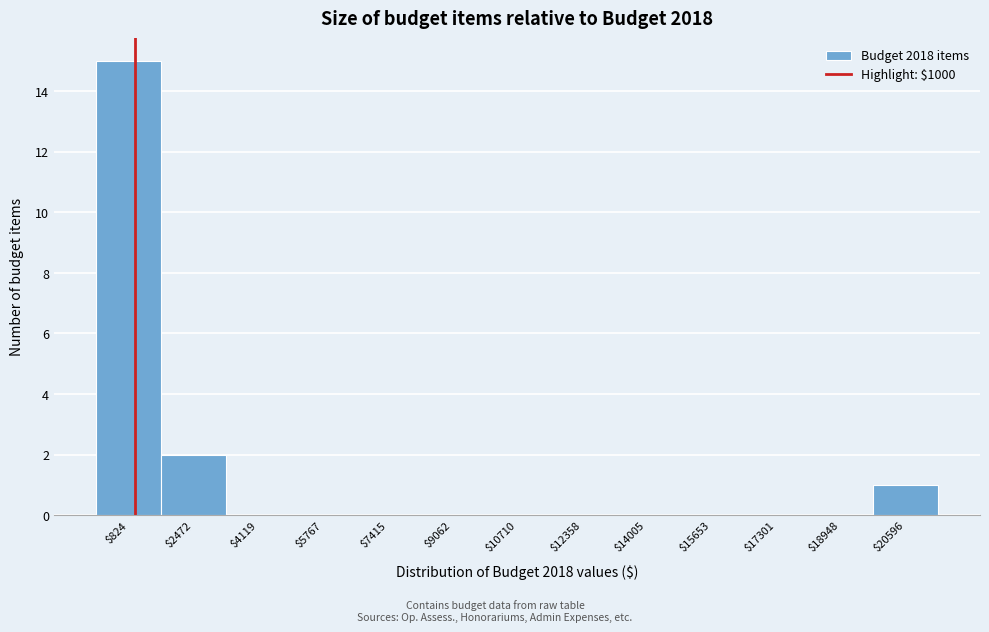

How tall is the bar that spans 1600 to 3200 on the x-axis? Neither the bar edges nor the heights are printed on the chart, so give them approximately, as read against the axes.

2